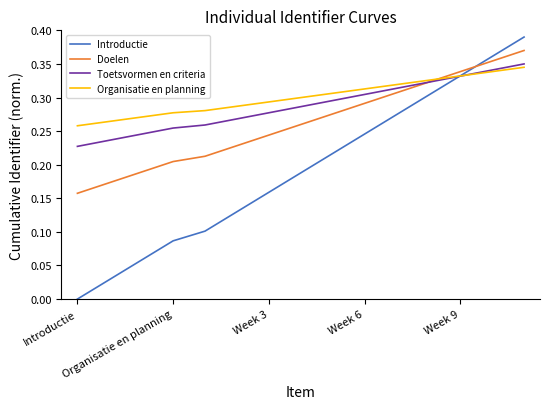

Which series has the largest range (max minus min)?

Introductie